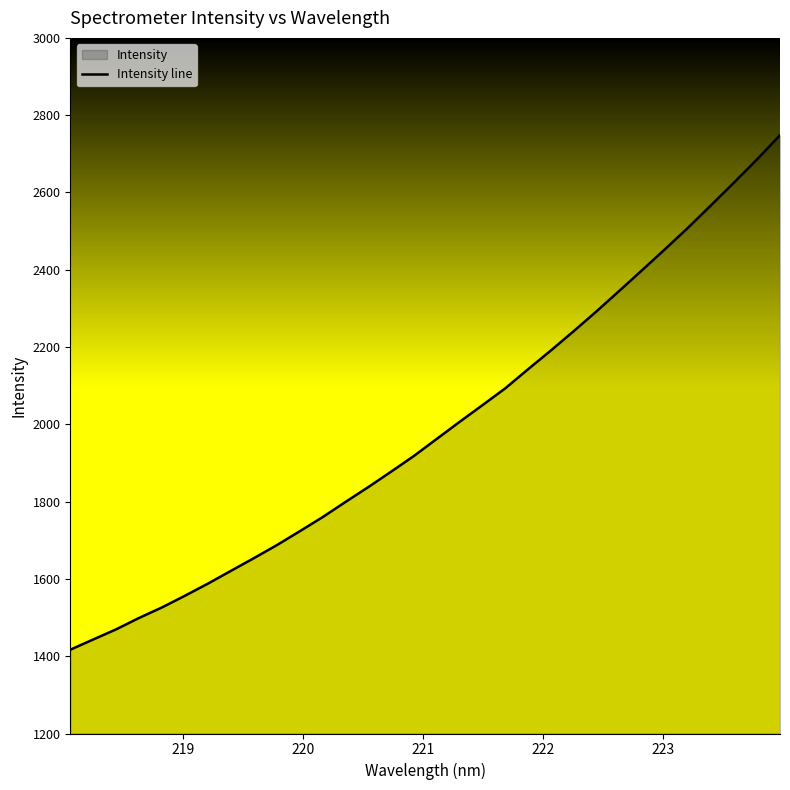

What is the average value?

1990.6